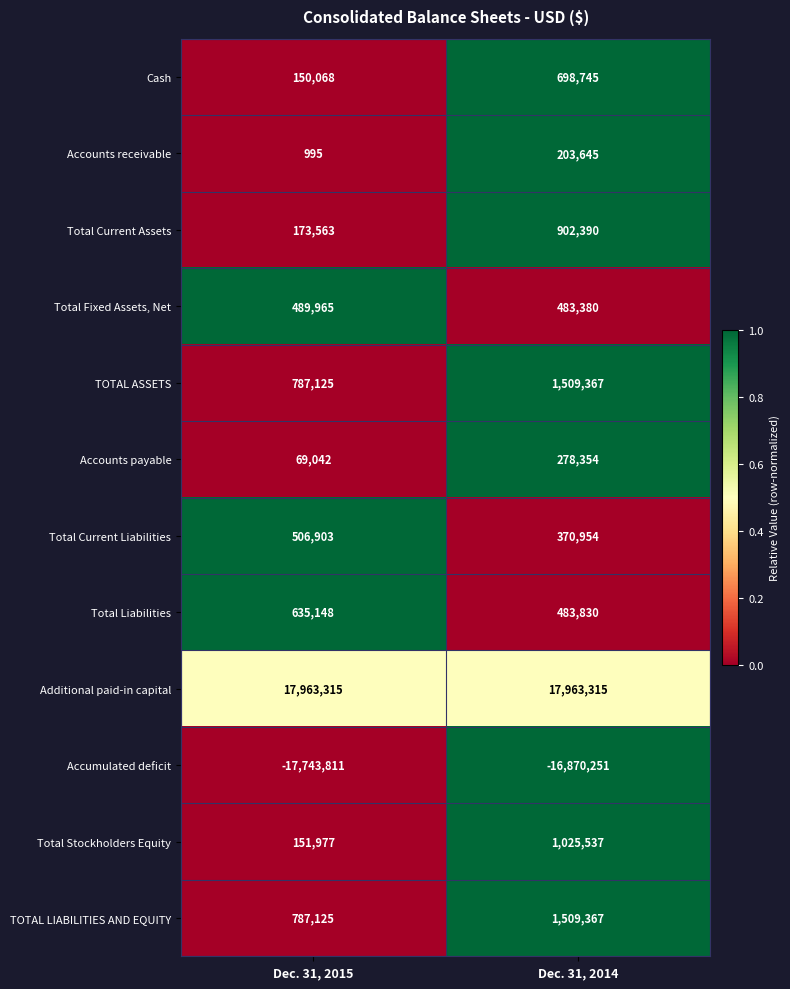

Reading left to right, what are all the values shown in this chart?

Cash: Dec. 31, 2015=150068	Dec. 31, 2014=698745
Accounts receivable: Dec. 31, 2015=995	Dec. 31, 2014=203645
Total Current Assets: Dec. 31, 2015=173563	Dec. 31, 2014=902390
Total Fixed Assets, Net: Dec. 31, 2015=489965	Dec. 31, 2014=483380
TOTAL ASSETS: Dec. 31, 2015=787125	Dec. 31, 2014=1509367
Accounts payable: Dec. 31, 2015=69042	Dec. 31, 2014=278354
Total Current Liabilities: Dec. 31, 2015=506903	Dec. 31, 2014=370954
Total Liabilities: Dec. 31, 2015=635148	Dec. 31, 2014=483830
Additional paid-in capital: Dec. 31, 2015=17963315	Dec. 31, 2014=17963315
Accumulated deficit: Dec. 31, 2015=-17743811	Dec. 31, 2014=-16870251
Total Stockholders Equity: Dec. 31, 2015=151977	Dec. 31, 2014=1025537
TOTAL LIABILITIES AND EQUITY: Dec. 31, 2015=787125	Dec. 31, 2014=1509367